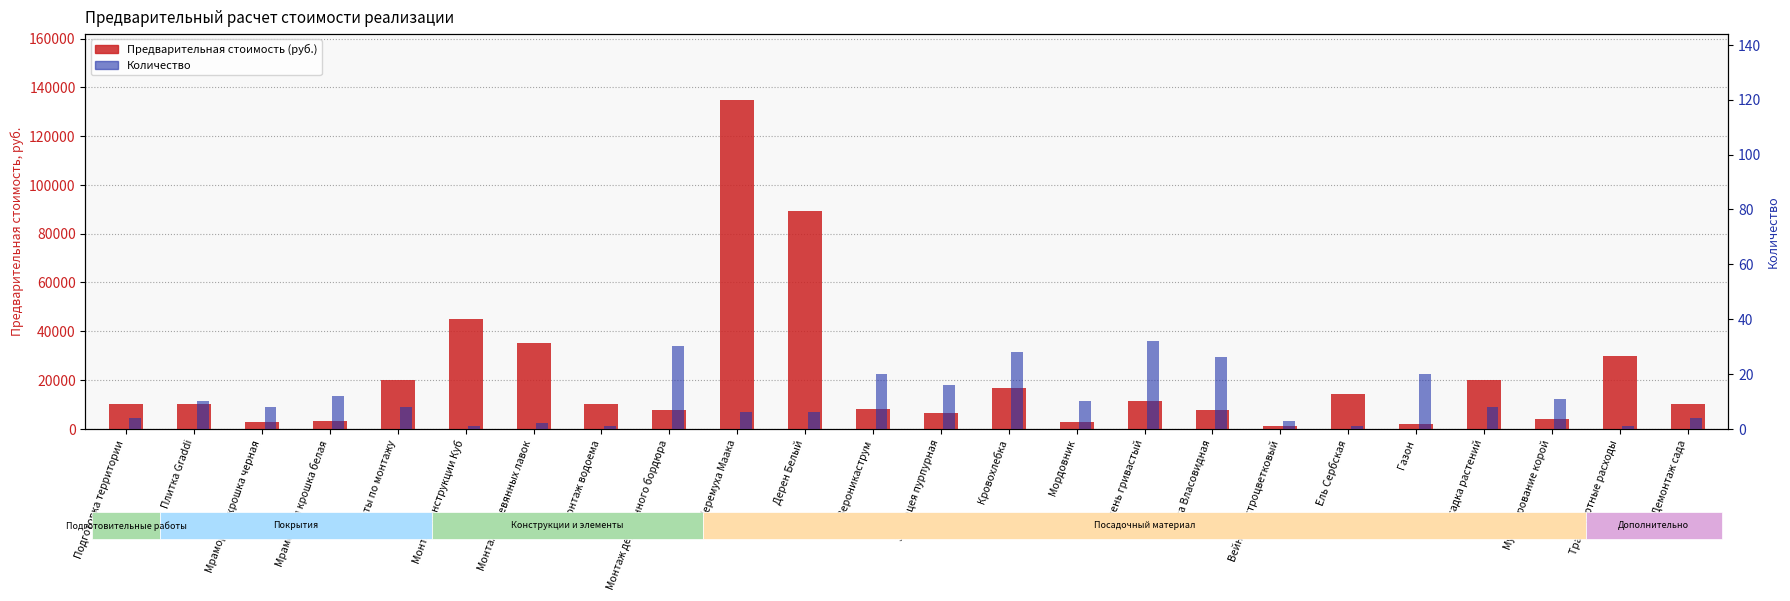

What is the smallest value displayed?

1